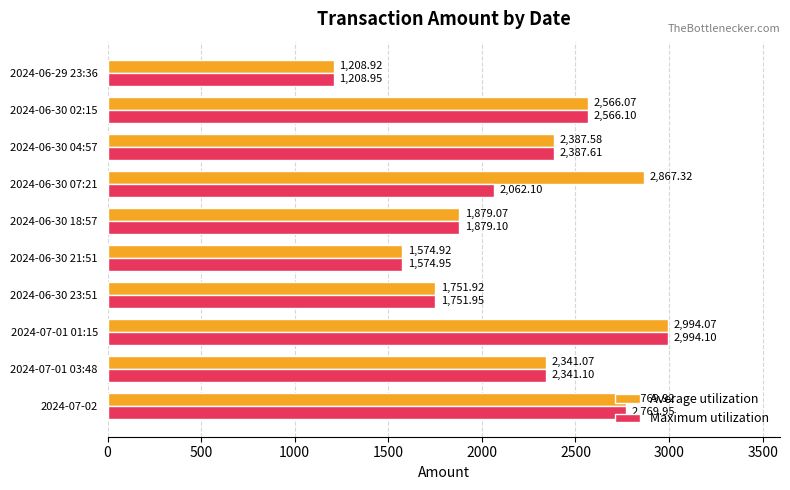

What are all the series names shown in the legend?

Average utilization, Maximum utilization